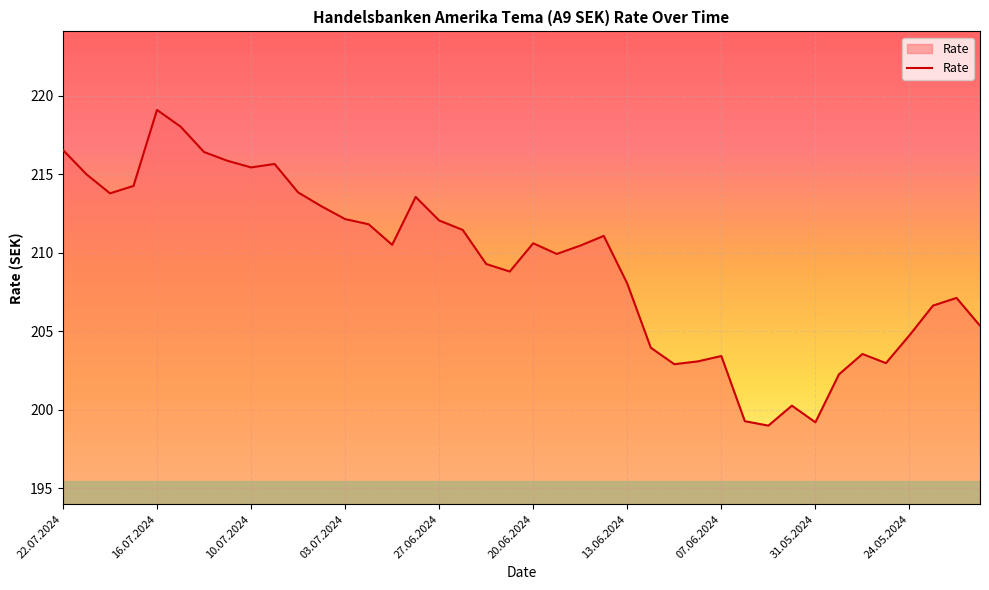

What is the greatest value displayed?

219.1